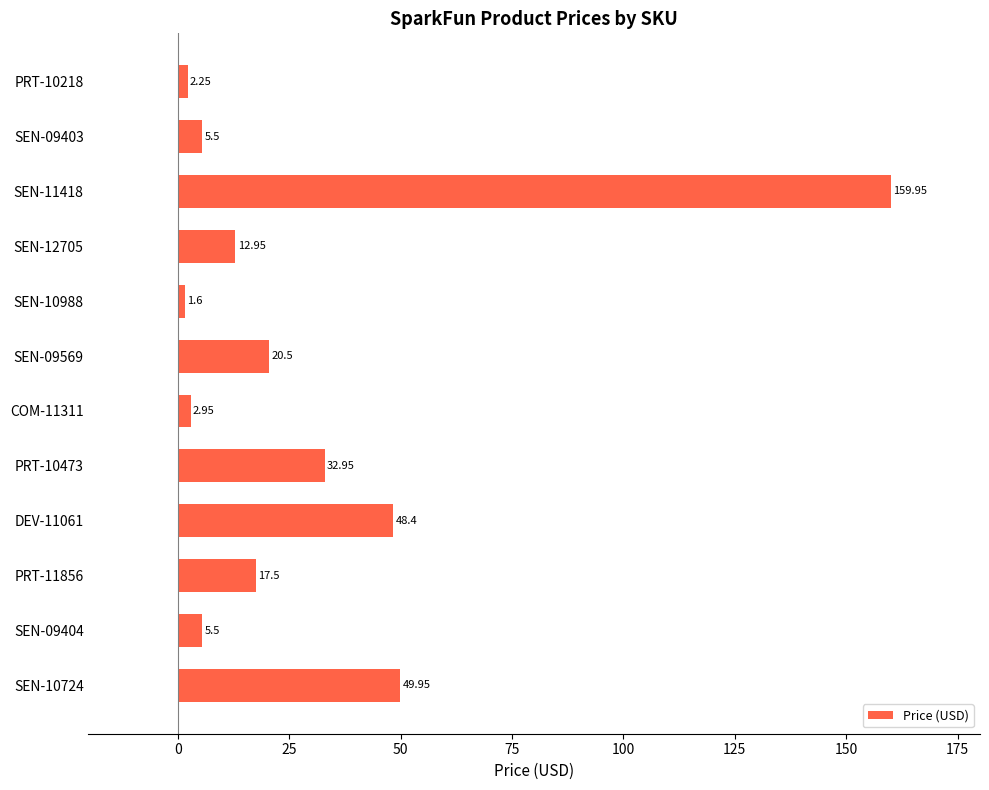

Are the bars grouped side by side (vs. stacked)?

No